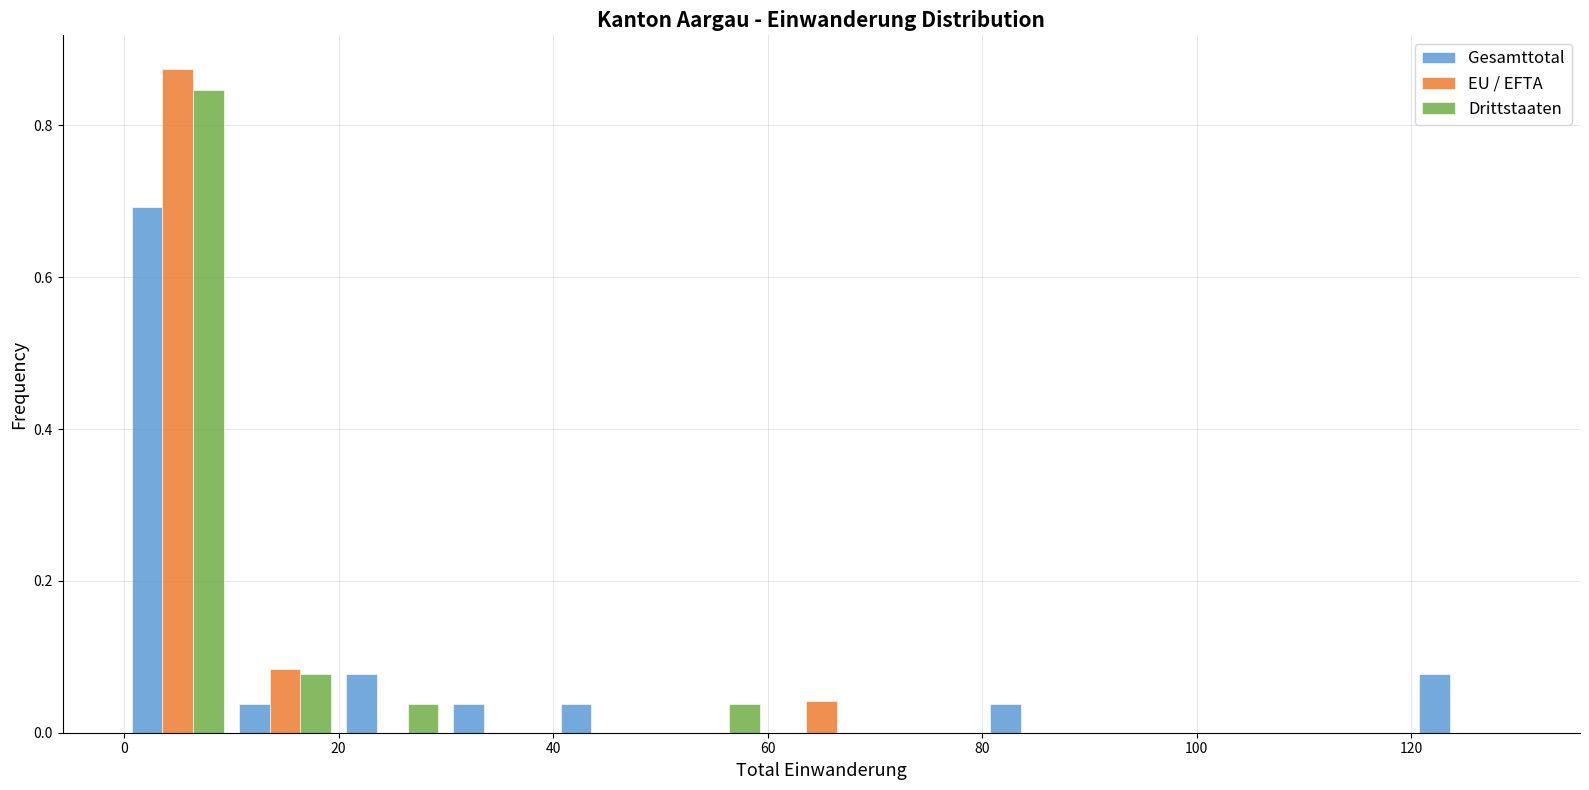

In the Drittstaaten series, which range on the x-axis has the tallest bar?

0 to 10